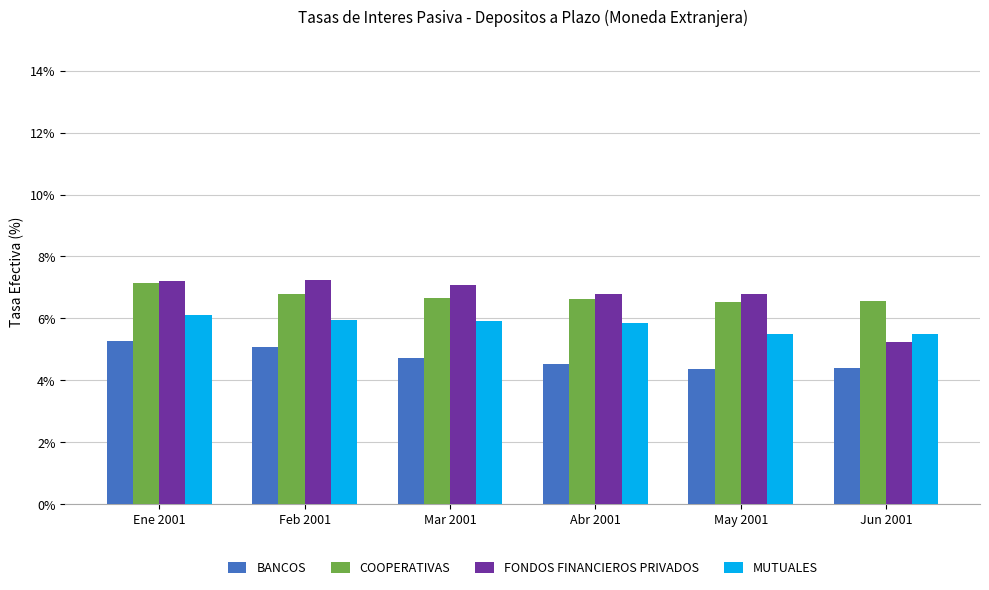

At which label does COOPERATIVAS reach its peak?

Ene 2001